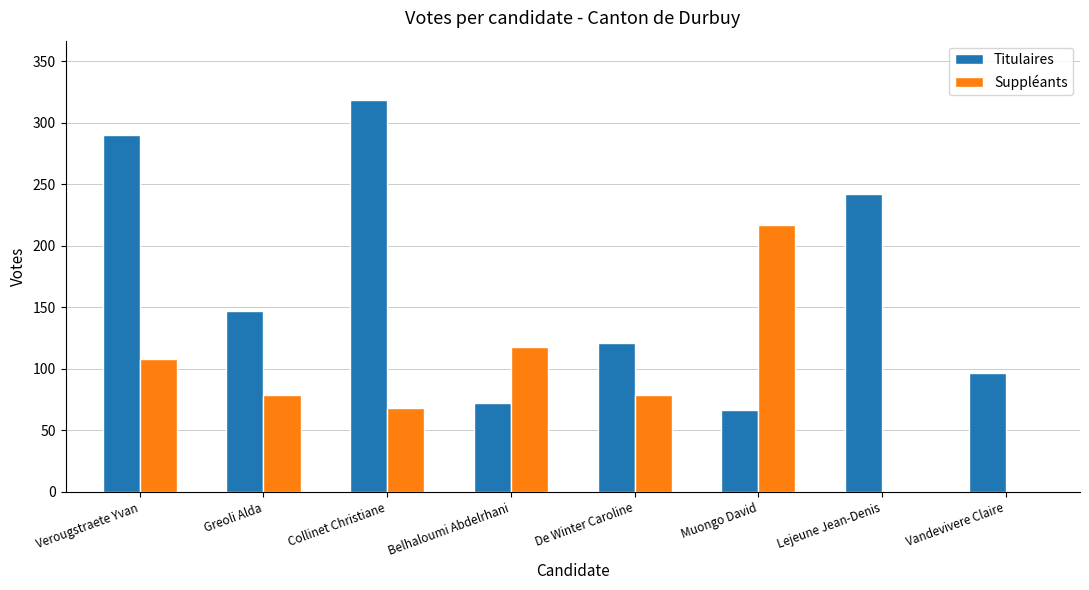

Does the chart contain stacked bars?

No